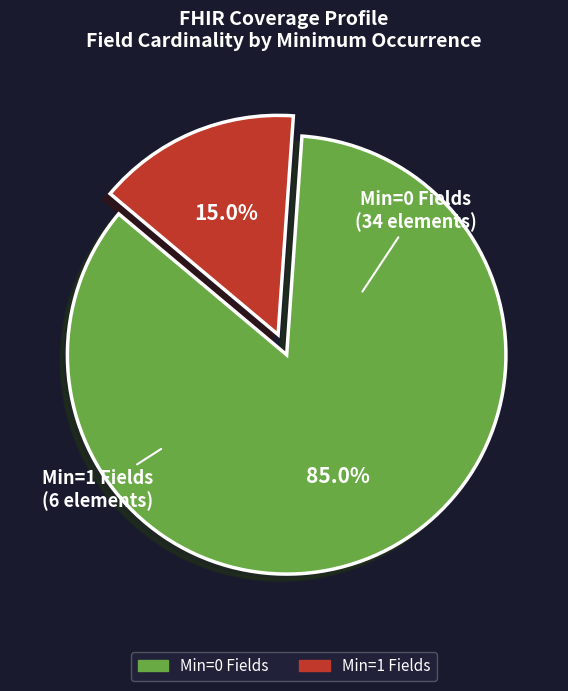

Does any single category account for the majority?

Yes